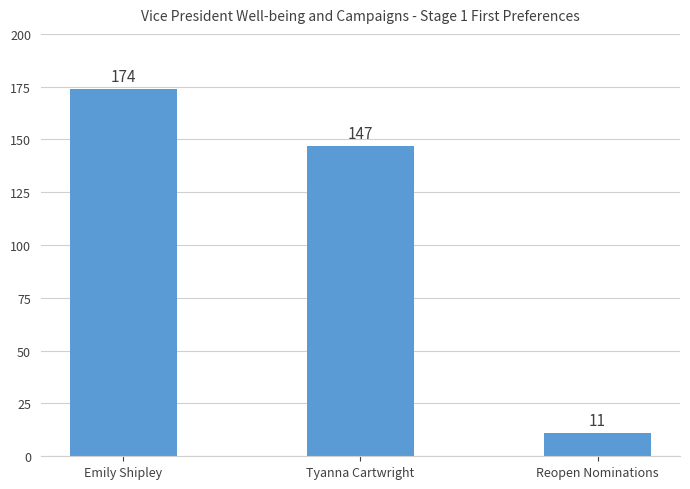

What position from the right is Emily Shipley?

3